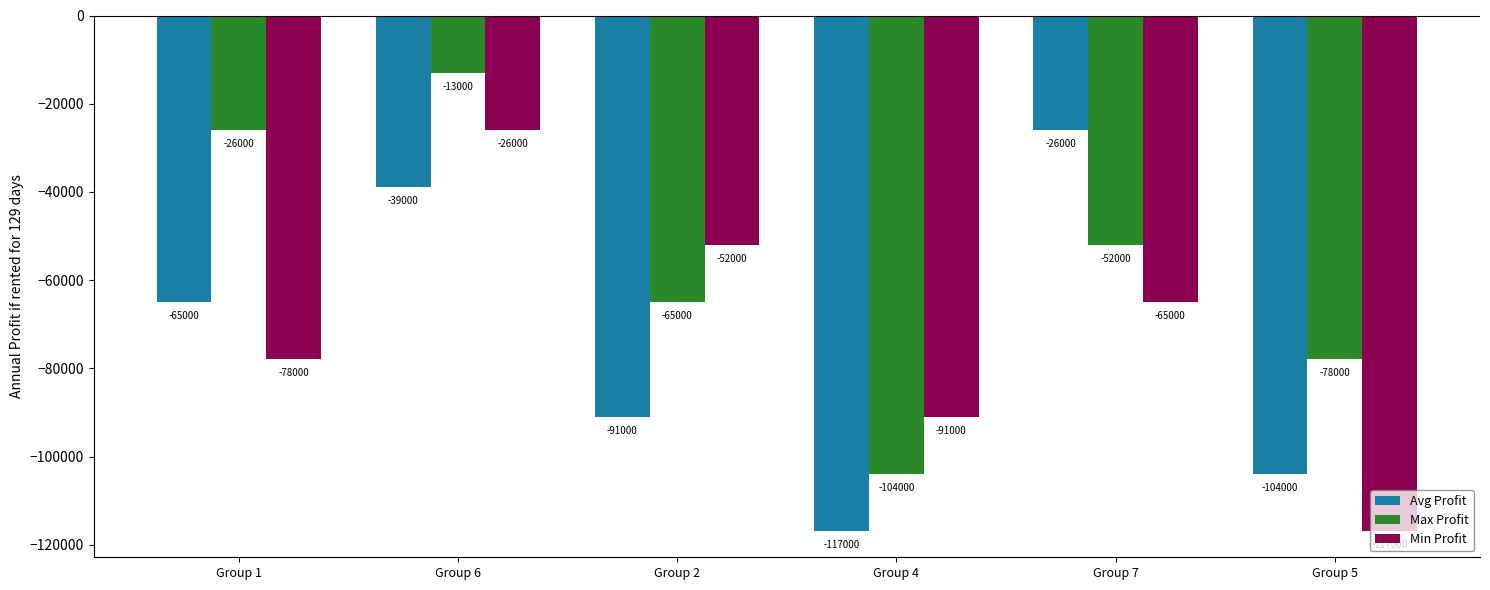

True or false: Avg Profit has a value of -39000 at Group 6.

True